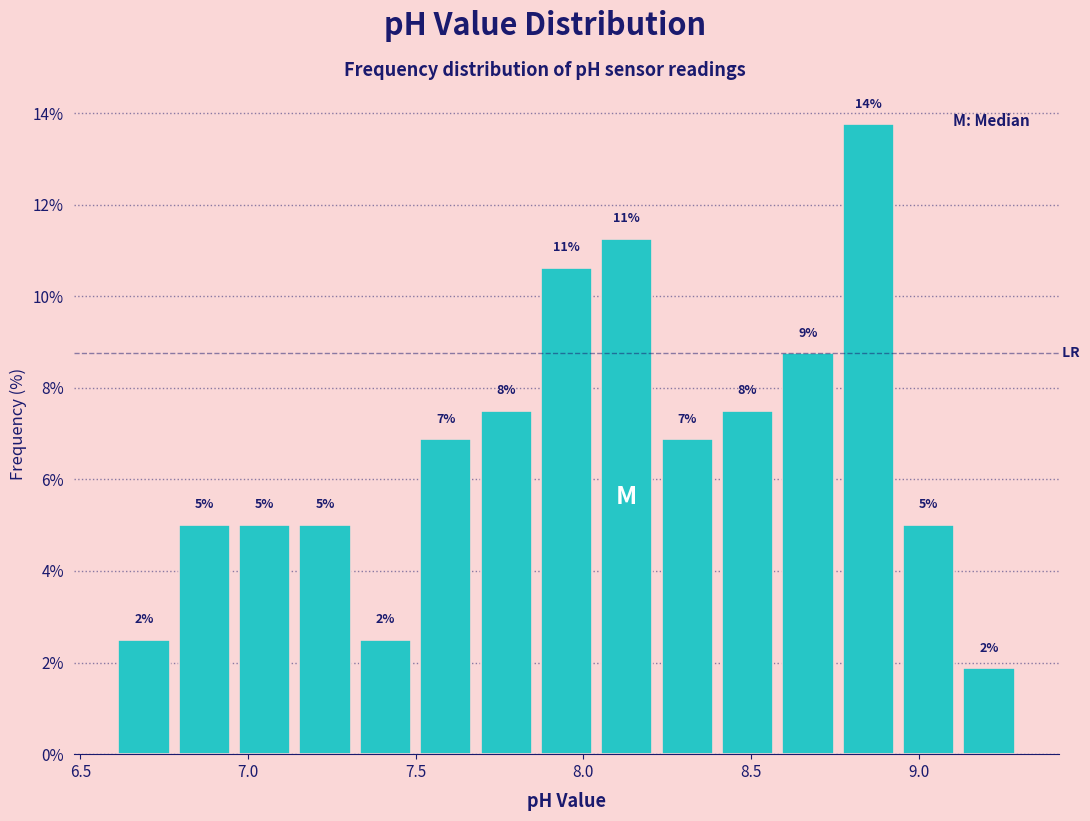

Around what value on the x-axis is the tallest bar? Give the approximate position of its centre, as read against the axis.

8.85